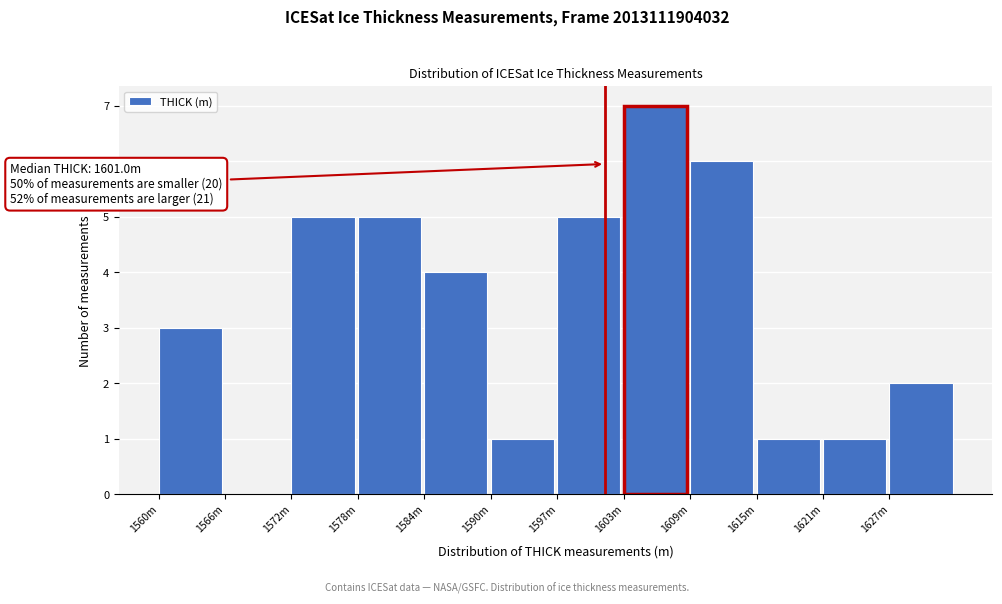

Reading left to right, what are all the values shown in this chart?

1560m=3	1566m=0	1572m=5	1578m=5	1584m=4	1590m=1	1597m=5	1603m=7	1609m=6	1615m=1	1621m=1	1627m=2